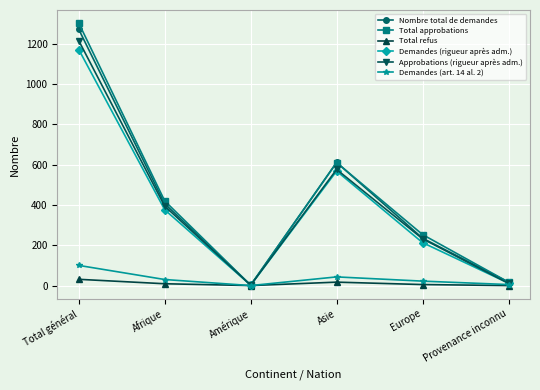

True or false: Demandes (art. 14 al. 2) has more than 1 points higher than both neighbors.

False